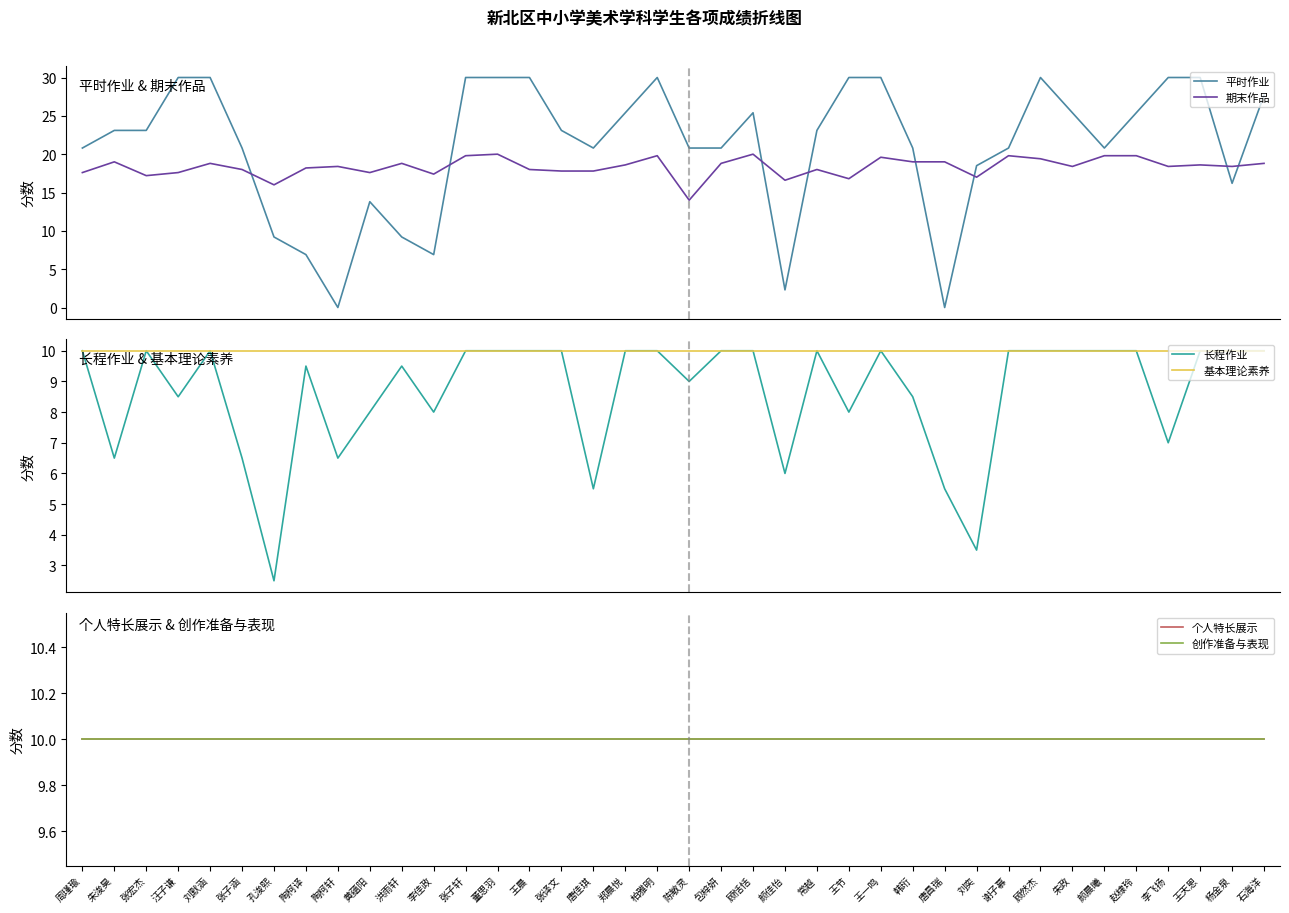

Which has a higher value, 王天恩 or 王晨?

王天恩